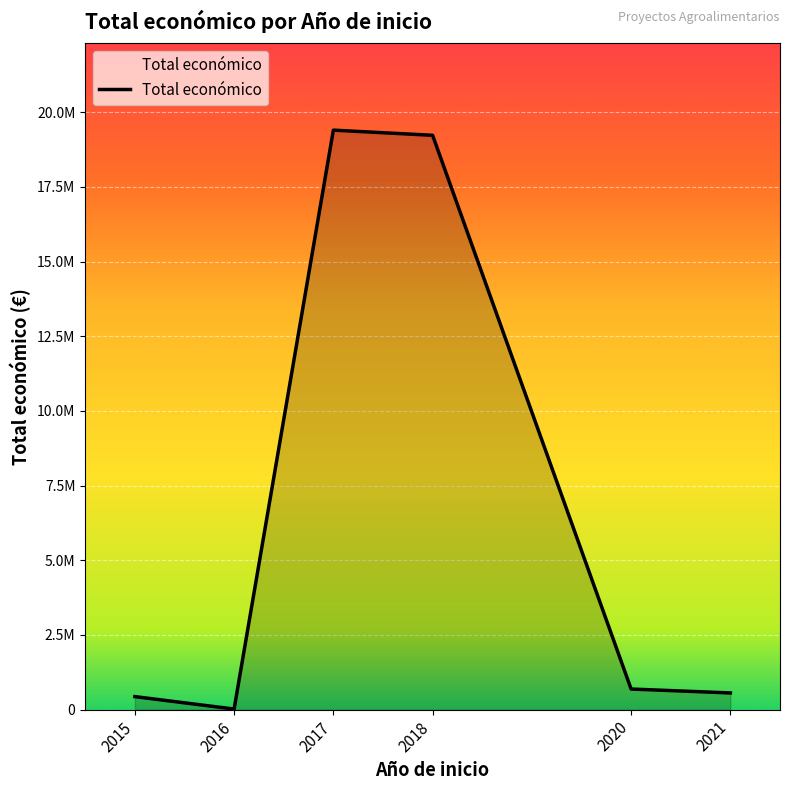

Does the chart have visible grid lines?

Yes